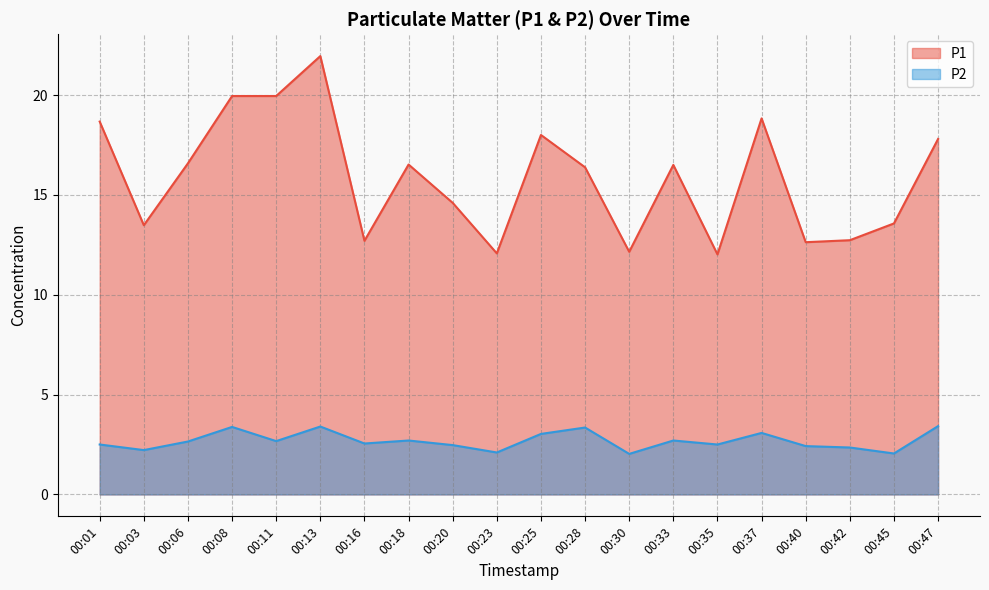

True or false: P1 and P2 cross at least once.

False